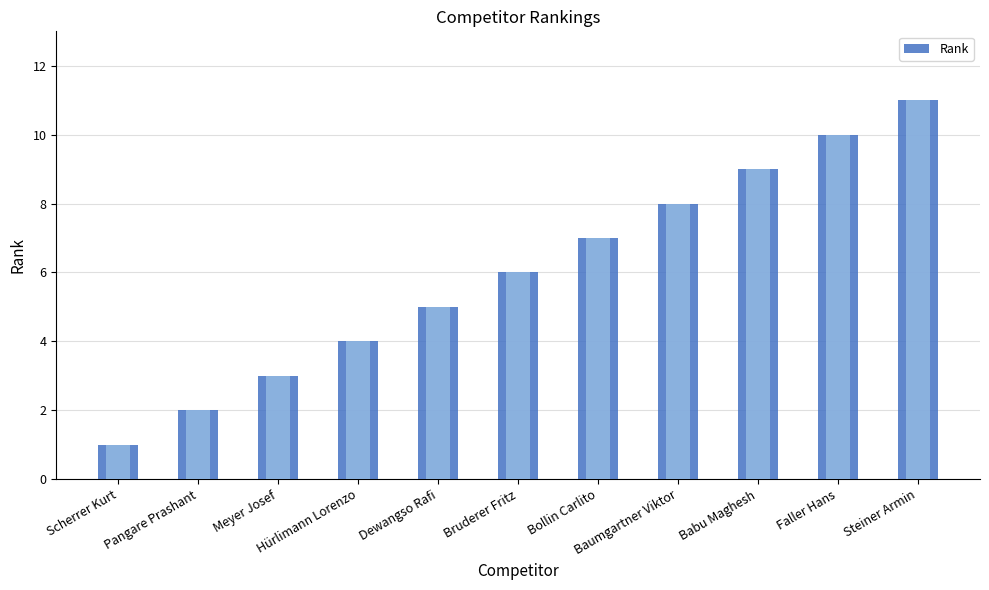

What is the minimum value shown in the chart?

1